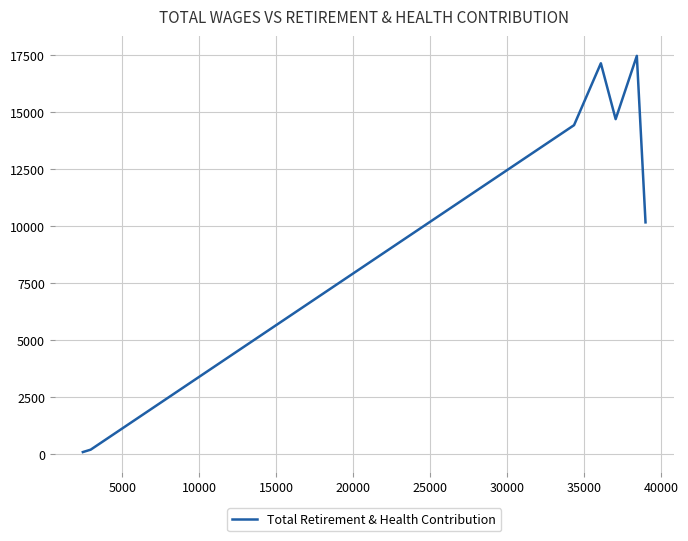

How many lines are shown in the chart?

1